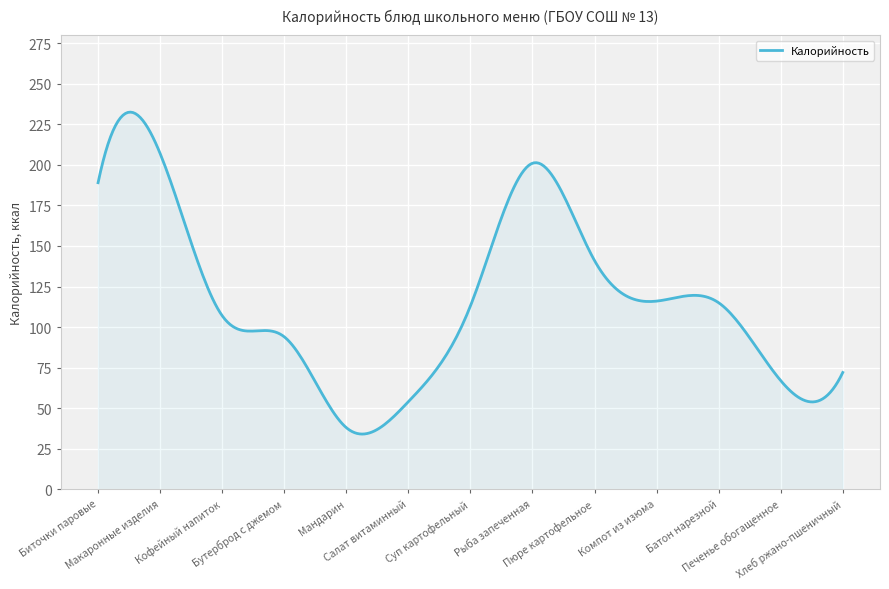

What is the greatest value displayed?

232.5